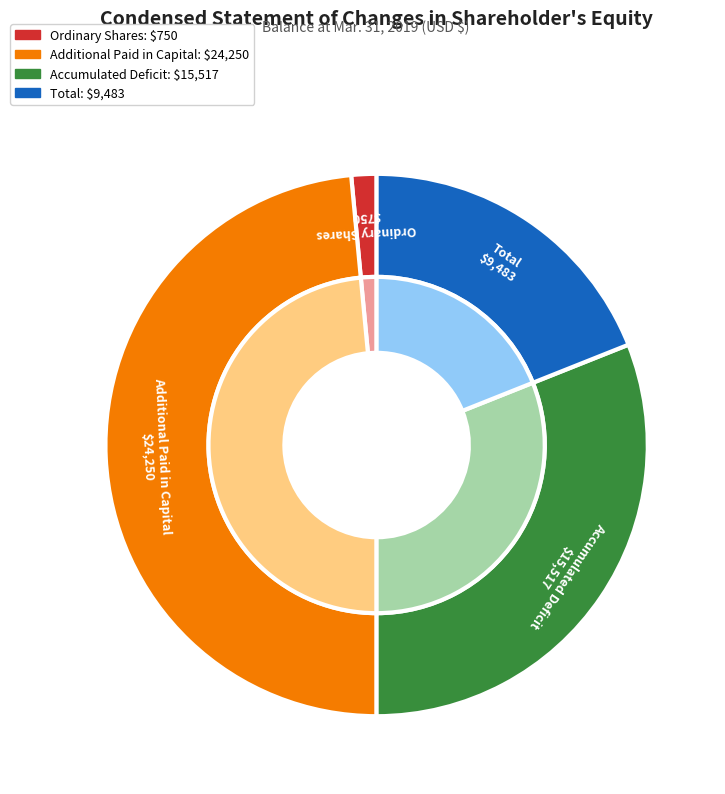

Is Ordinary Shares the majority of the pie?

No